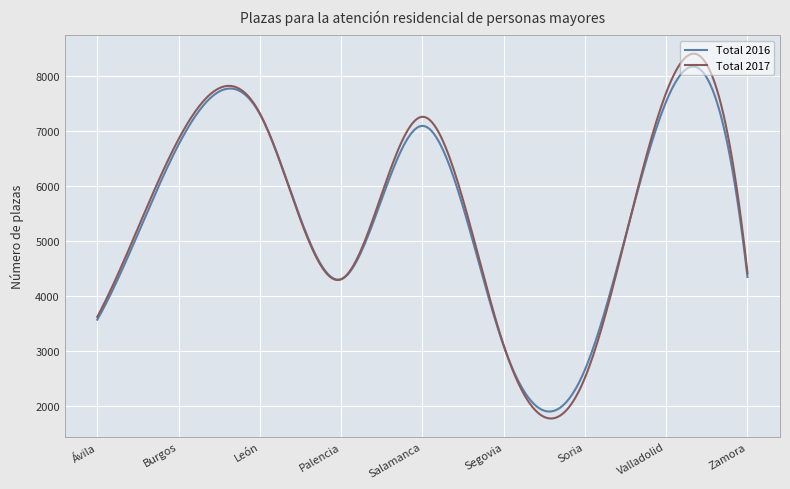

What is the minimum value shown in the chart?

1773.4